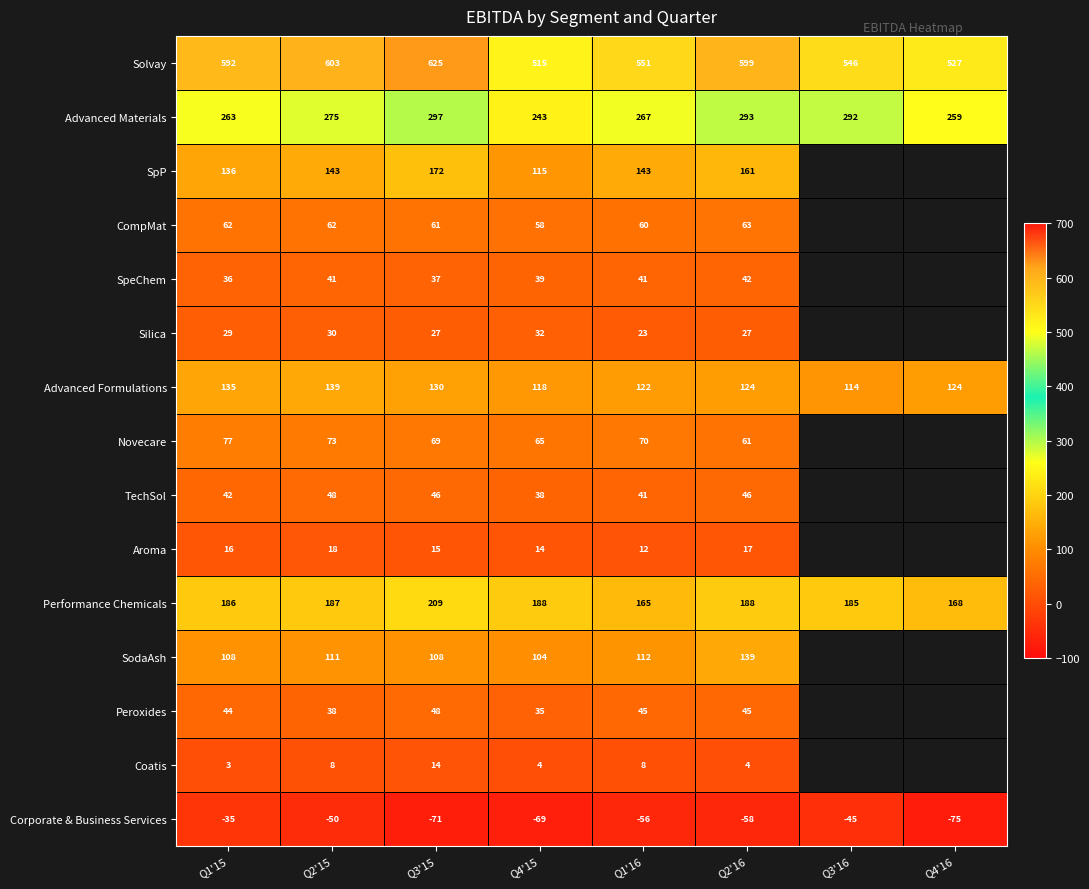

What is the maximum value shown in the chart?

625.5